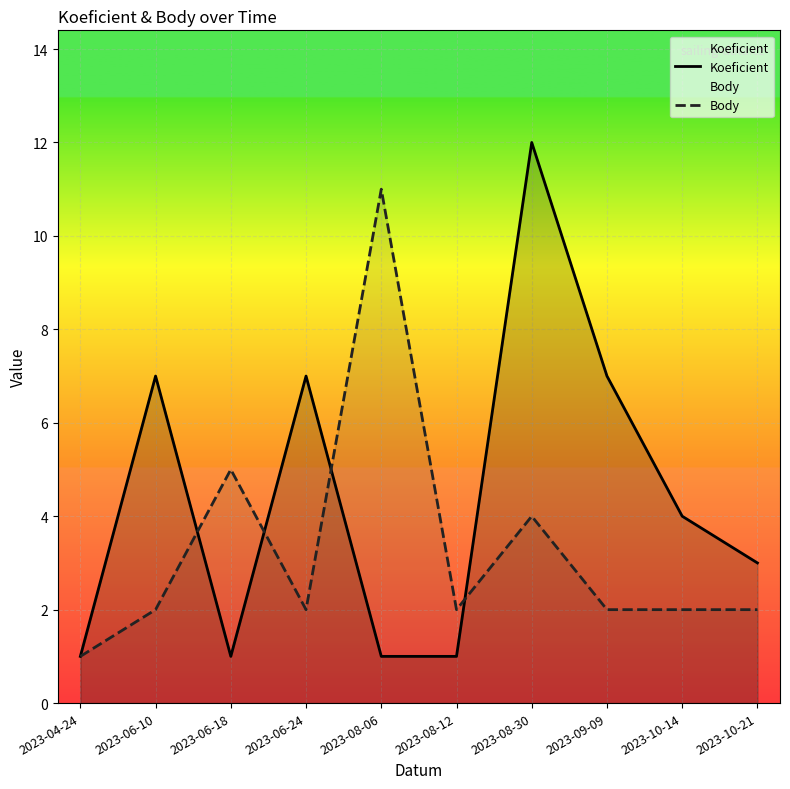

At which label does Body reach its peak?

2023-08-06